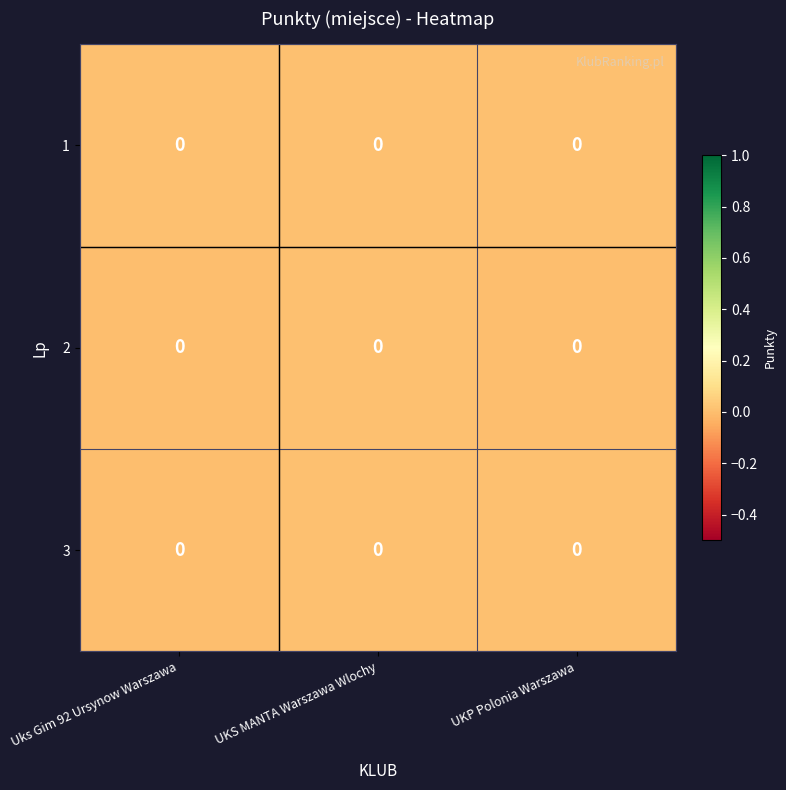

List the series in order of their peak value, highest first.

row_0, row_1, row_2